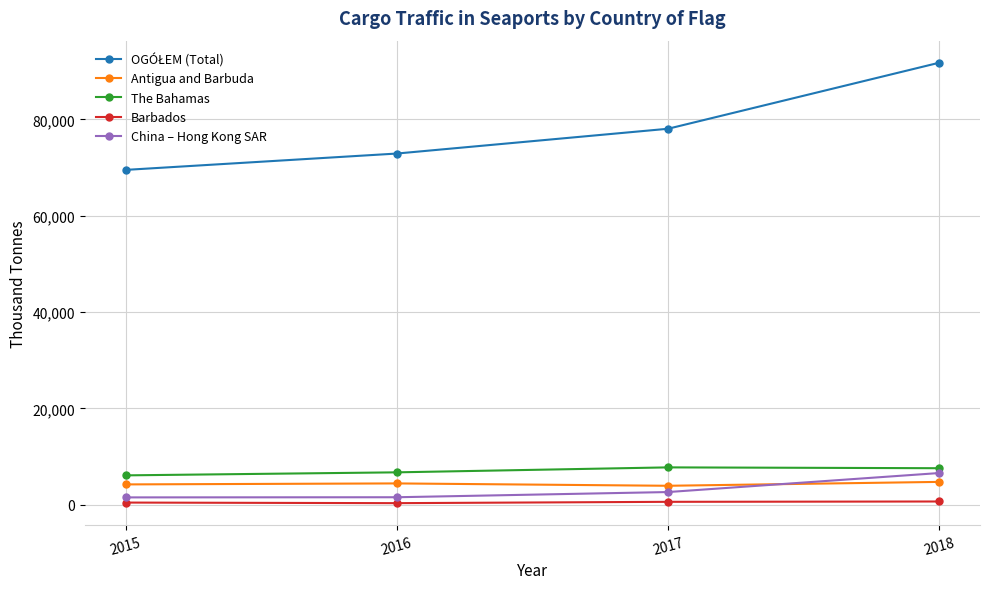

What is the maximum value shown in the chart?

91798.2